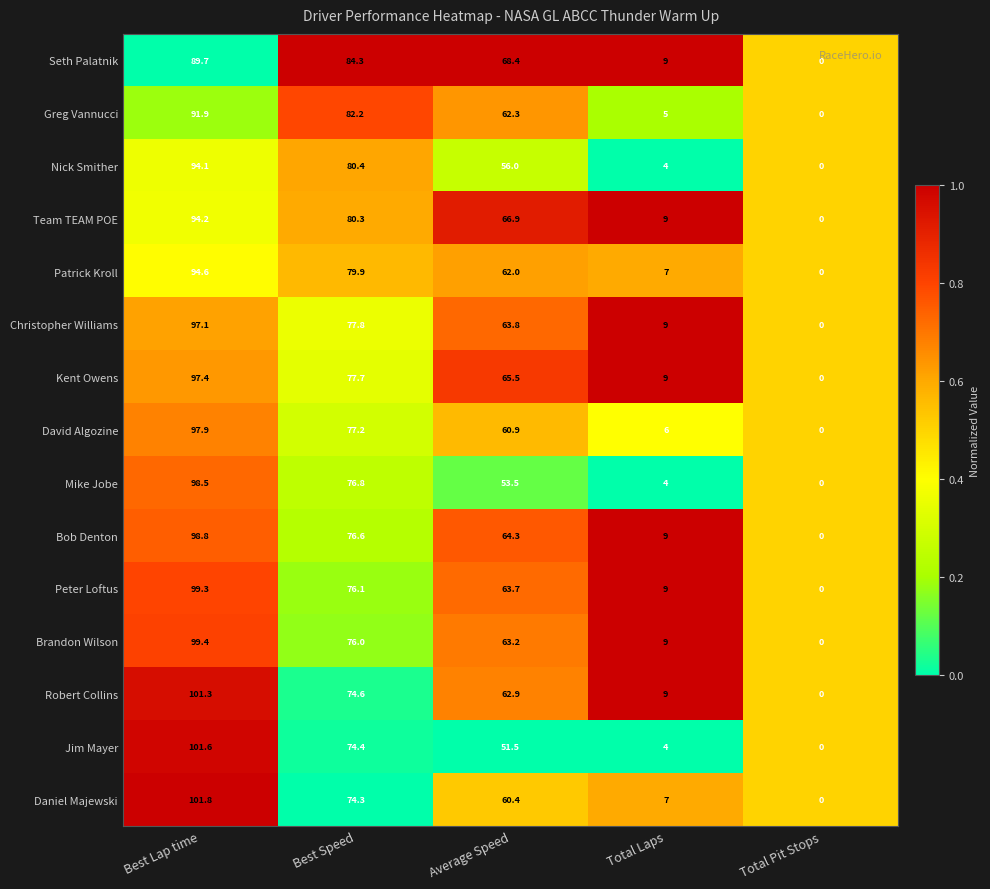

Where is Christopher Williams nearest to the value 48?

Average Speed